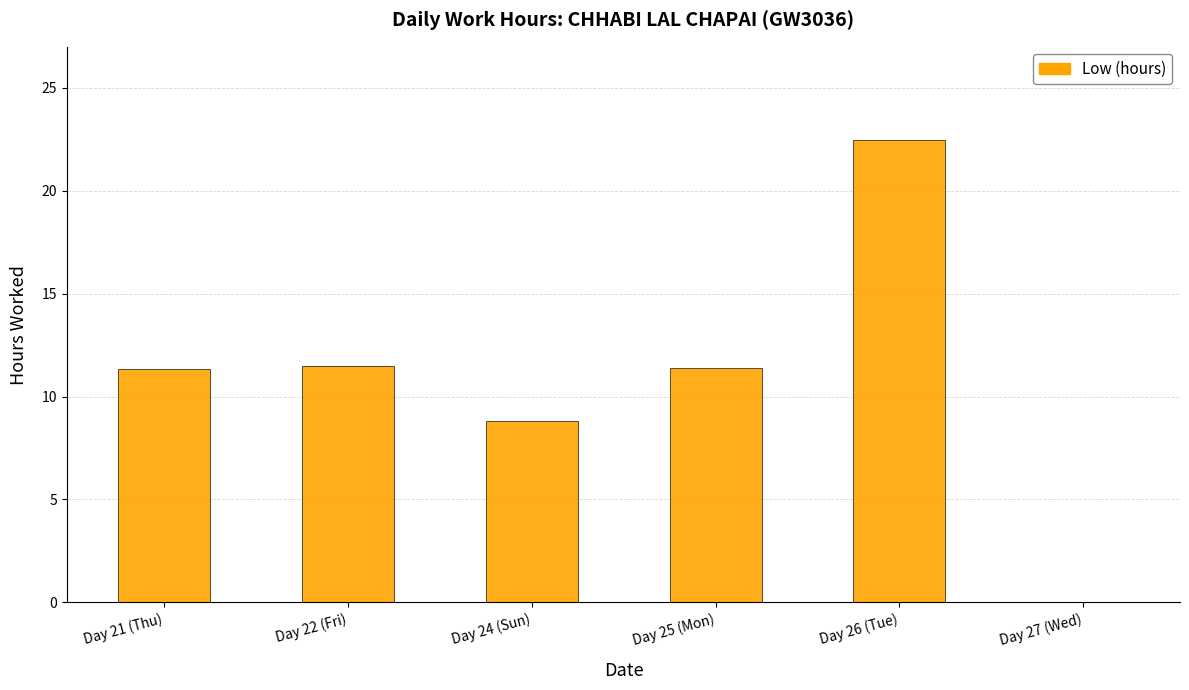

True or false: the data shows -12.1 at Day 27 (Wed).

False